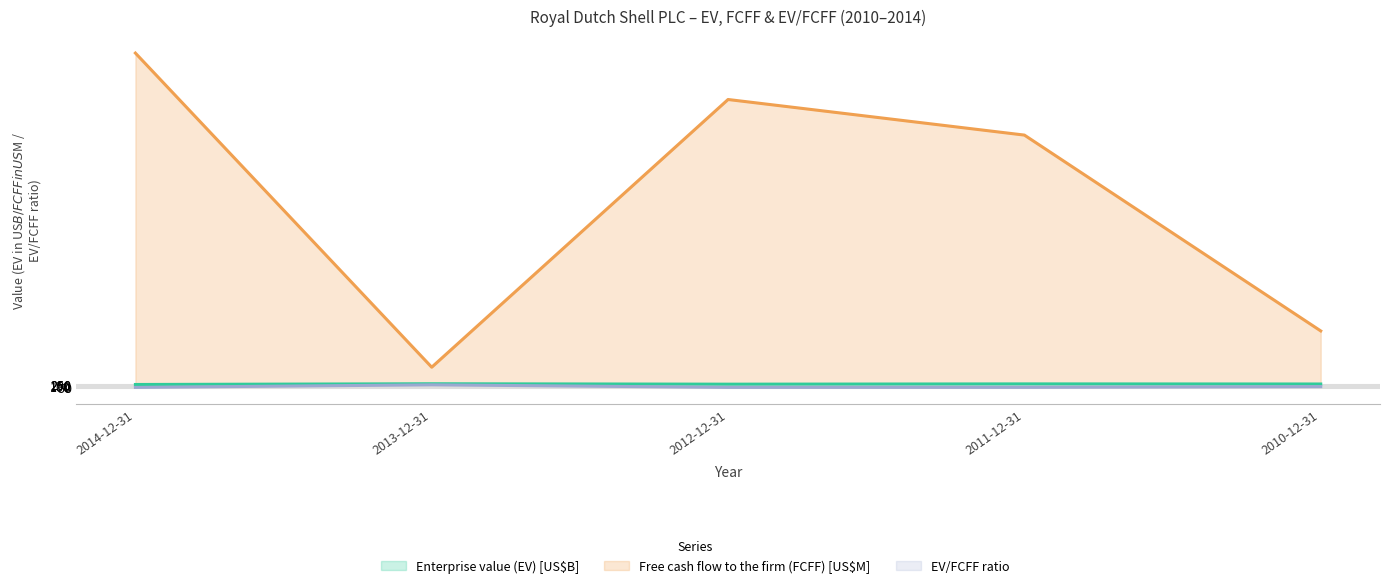

At which category does Free cash flow to the firm (FCFF) reach its first local valley?

2013-12-31